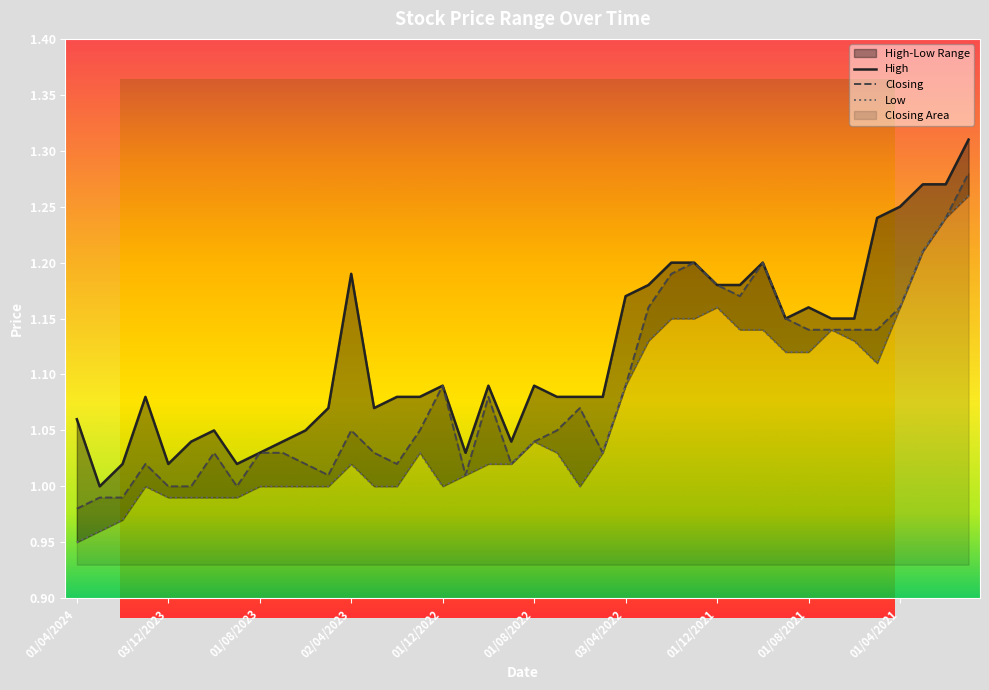

At which category does the chart reach its peak across all series?

03/01/2021